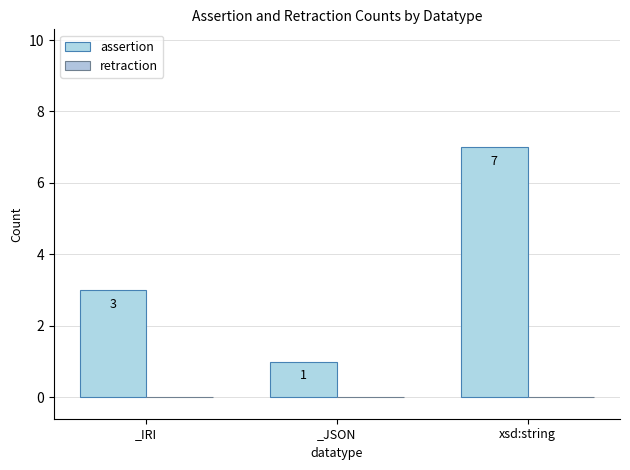

How many bars are there in total?

3